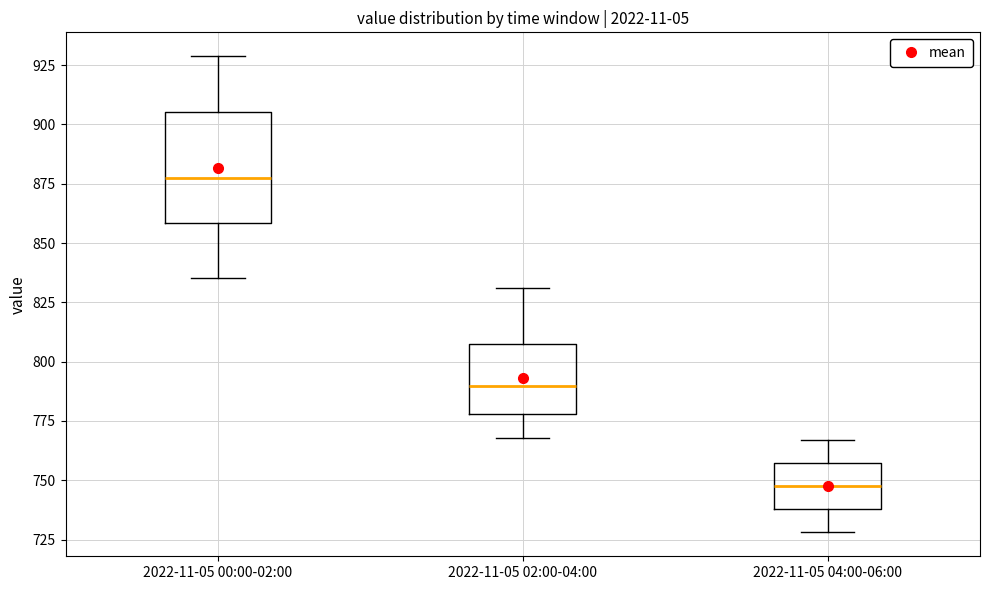

Reading left to right, transcribe this box plot: for each box, give where its median line is, the range the box spans, and where its two whiskers end, as read against the y-axis. The values are not printed on the chart, so give them approximately, as read against the axis.

2022-11-05 00:00-02:00: median 875, box 860 to 905, whiskers 835 to 930
2022-11-05 02:00-04:00: median 790, box 780 to 805, whiskers 770 to 830
2022-11-05 04:00-06:00: median 750, box 740 to 755, whiskers 730 to 765